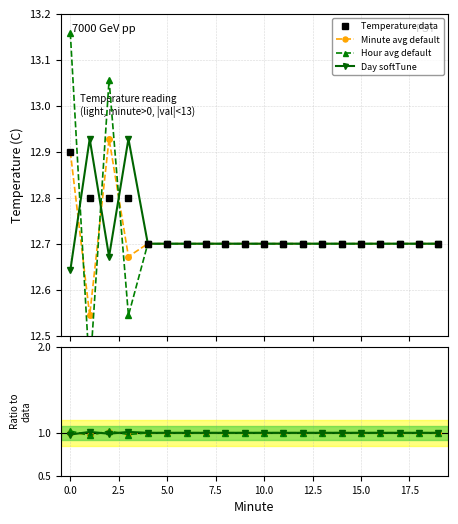

Count the Minute avg default values in the range 12 to 13.

20